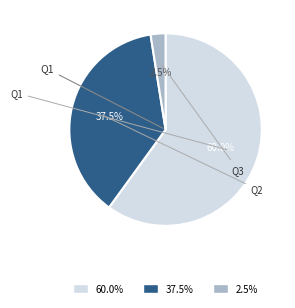

Does any single category account for the majority?

Yes